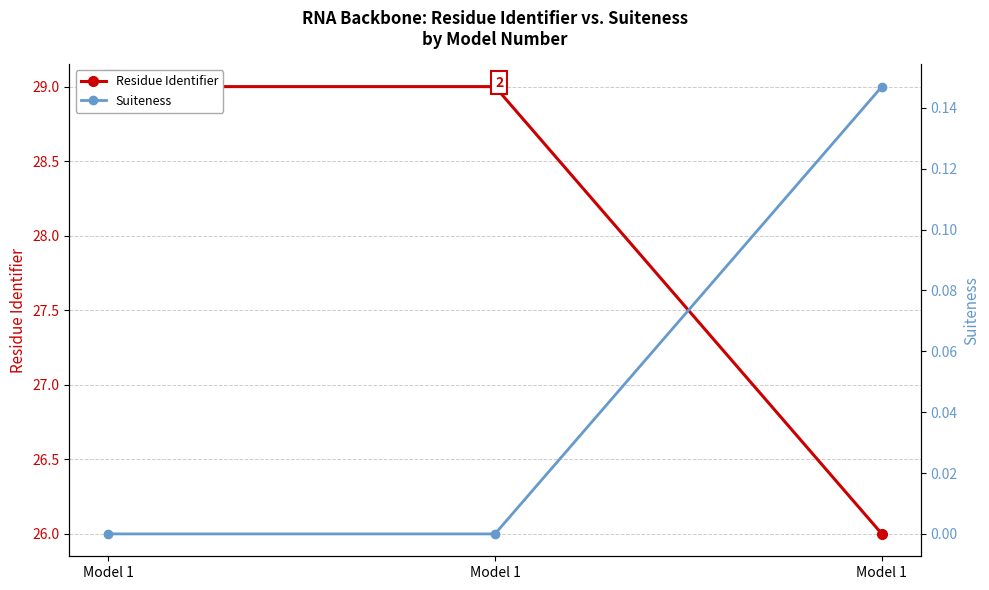

What is the difference between the maximum and minimum values in the Residue Identifier series?

3.0